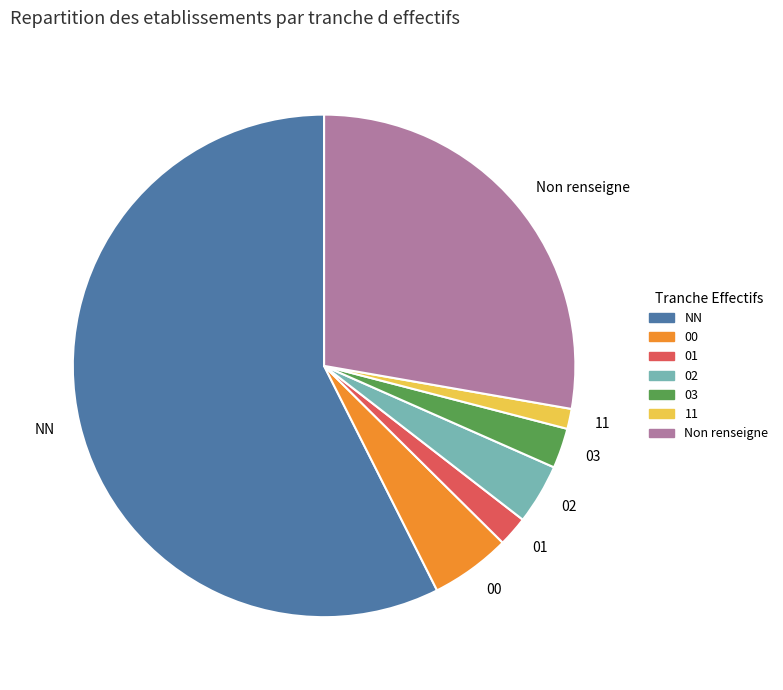

Rank the categories by value from lowest to highest.

11, 01, 03, 02, 00, Non renseigne, NN